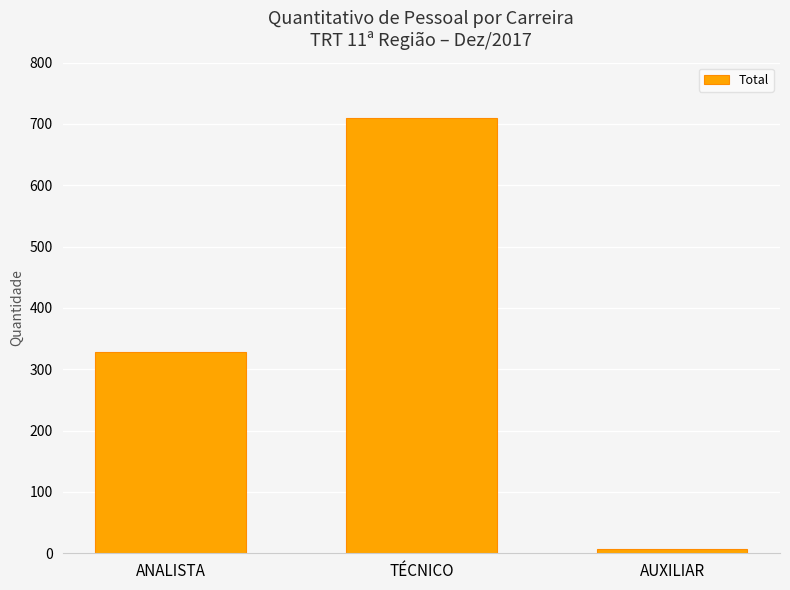

At which category does the chart reach its peak across all series?

TÉCNICO